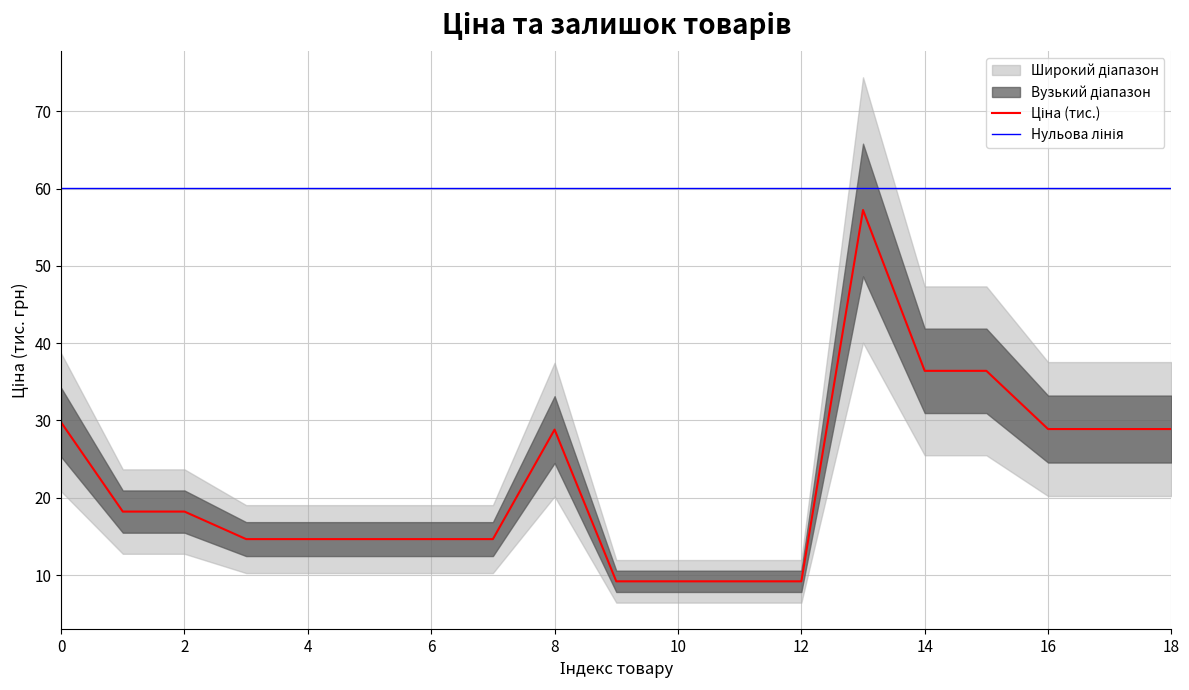

True or false: Нульова лінія and Ціна (тис.) cross at least once.

False